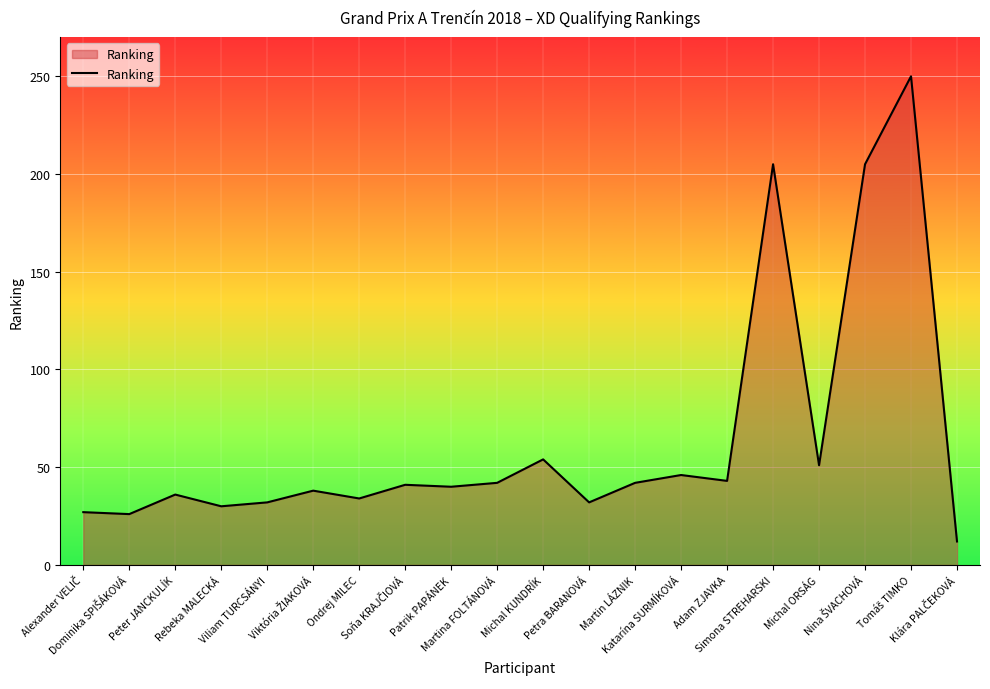

What position from the right is Michal ORSÁG?

4